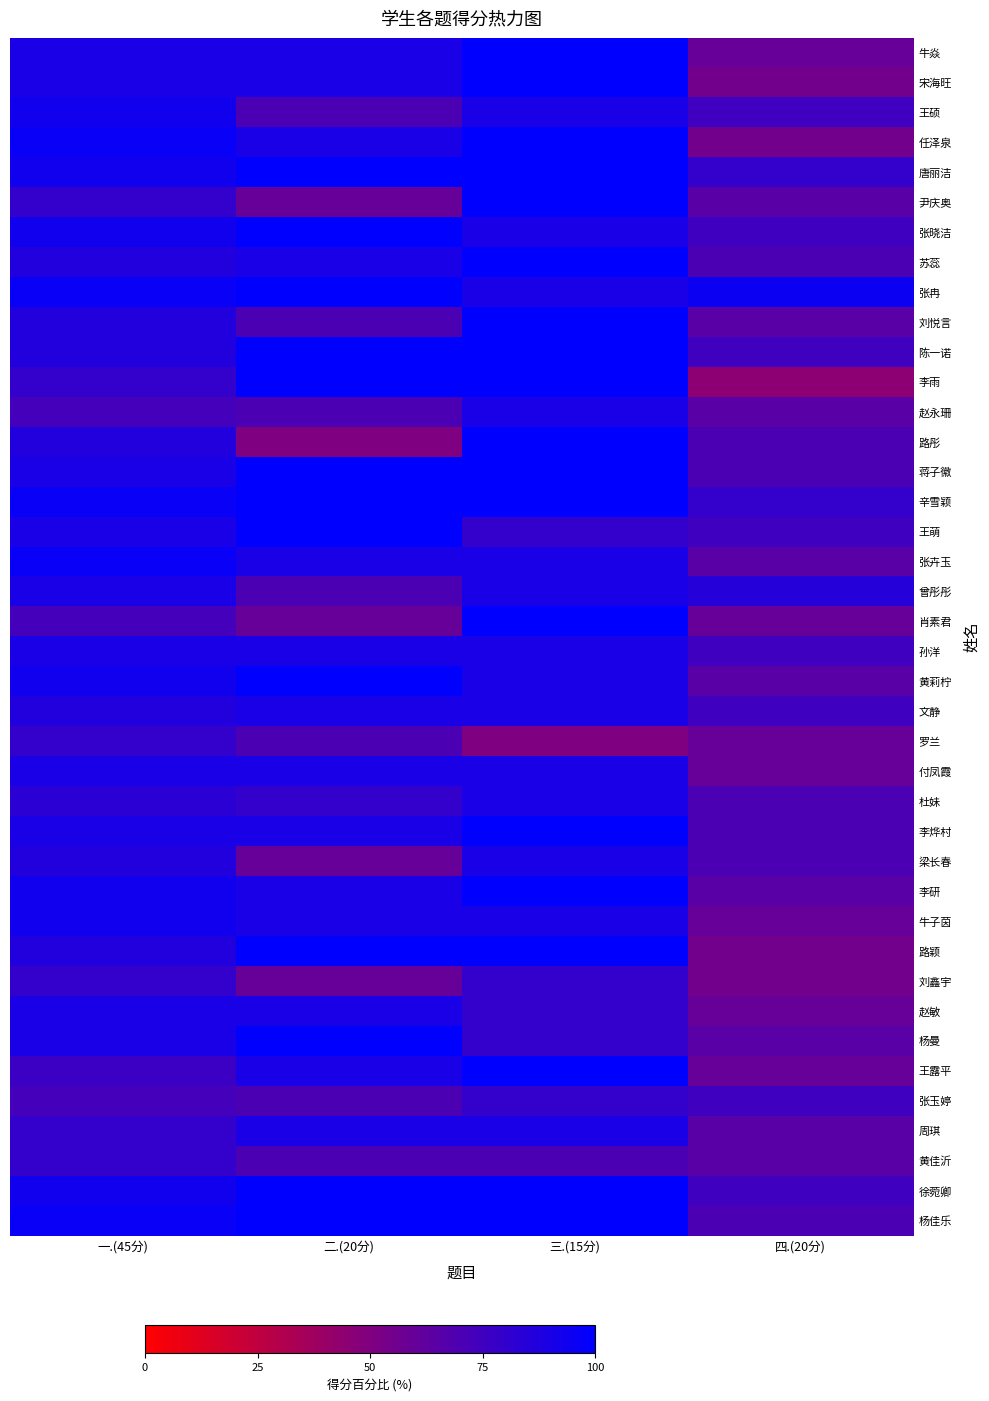

Which series changed the most between 三.(15分) and 四.(20分)?

李雨